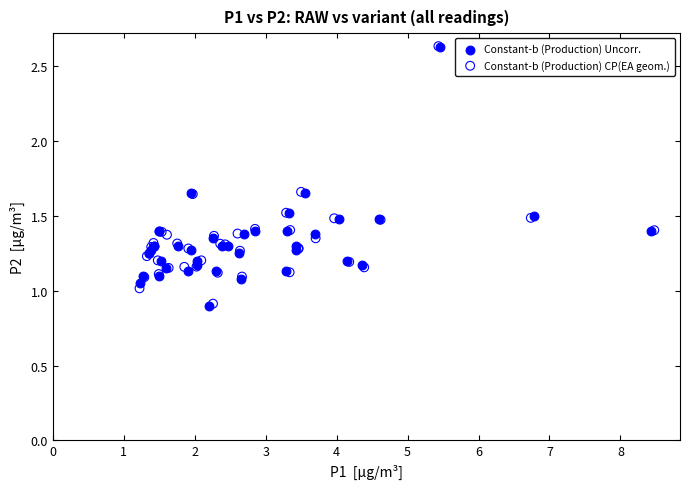

Which series has the widest spread of Y values?

Constant-b (Production) Uncorr.